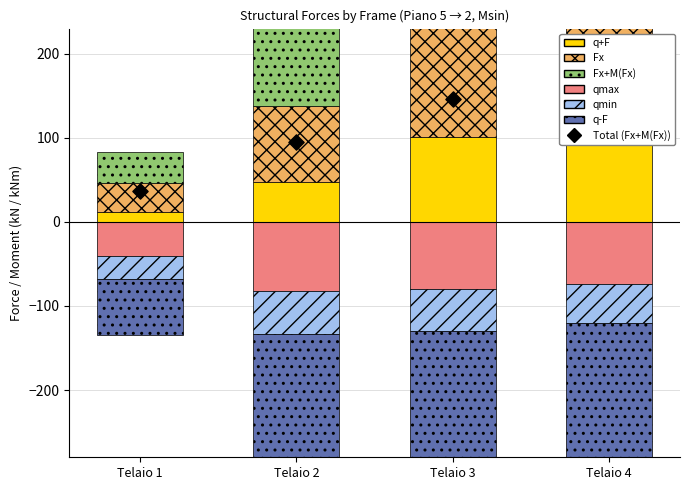

What are all the series names shown in the legend?

qmax, qmin, q+F, q-F, Fx, Fx+M(Fx)